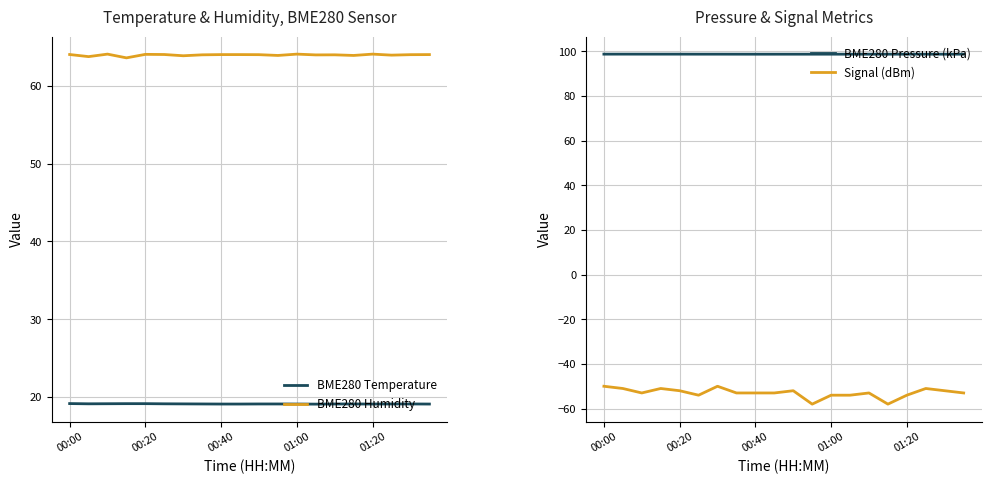

At how many categories does at least one series exceed 77?

20